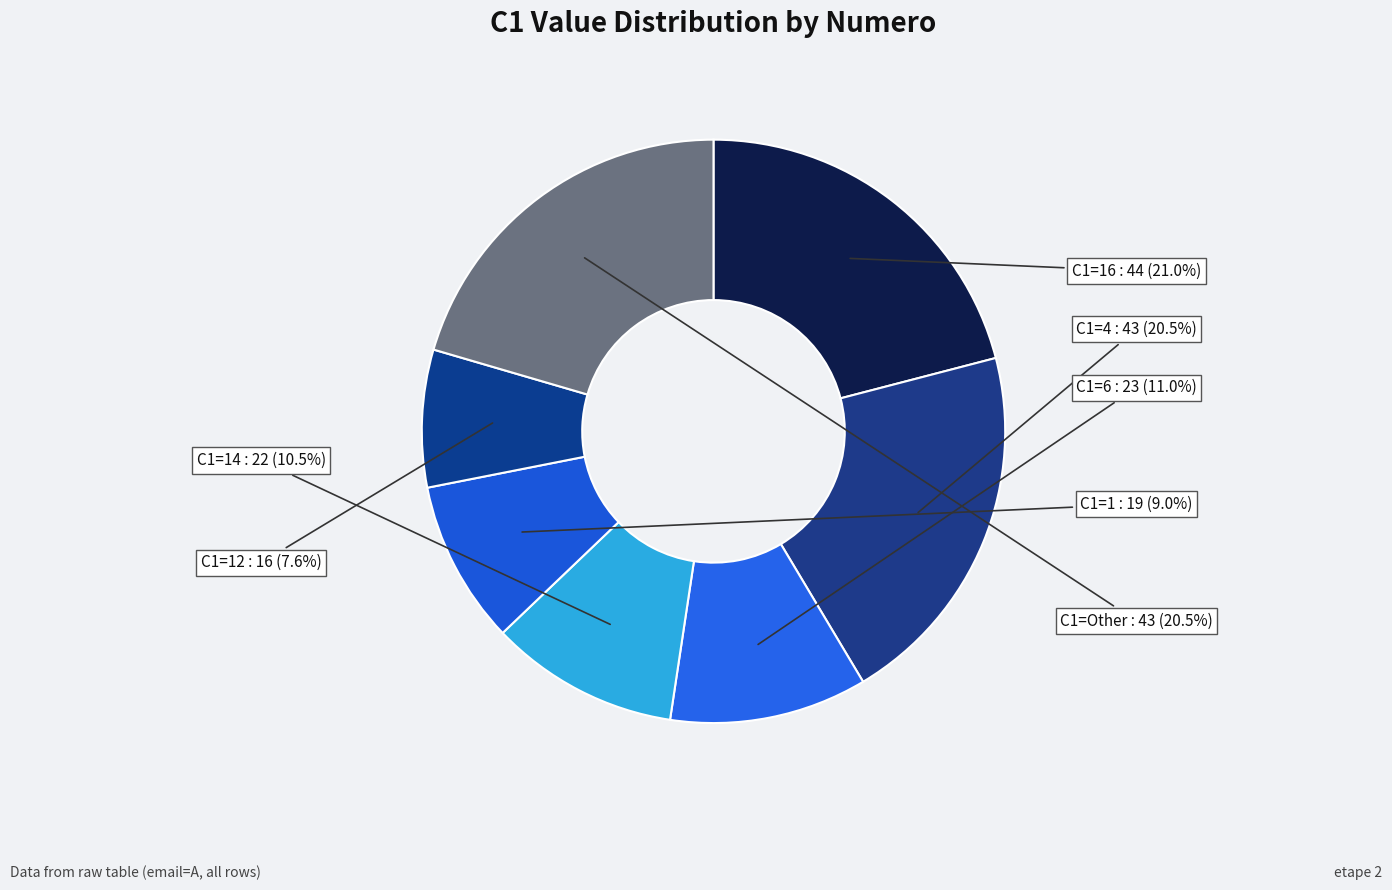

What is the smallest slice in the pie chart?

C1=12